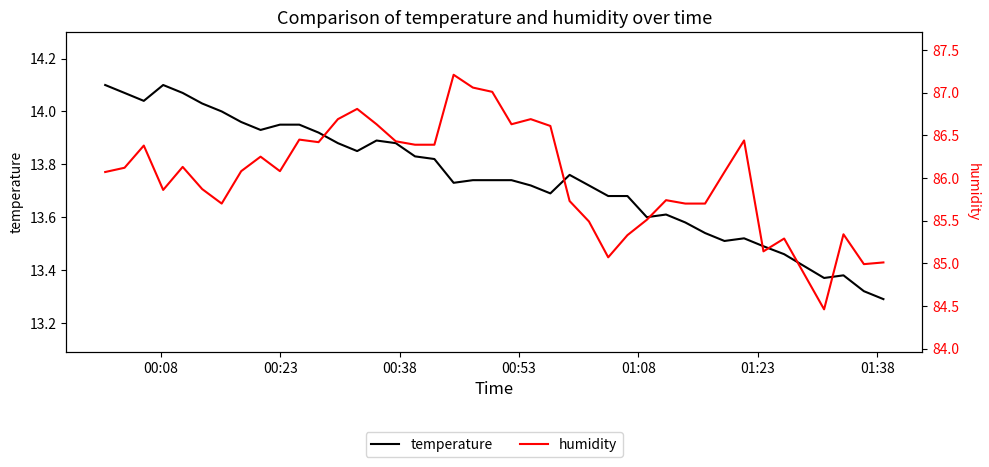

How many values in the humidity series exceed 86?

23